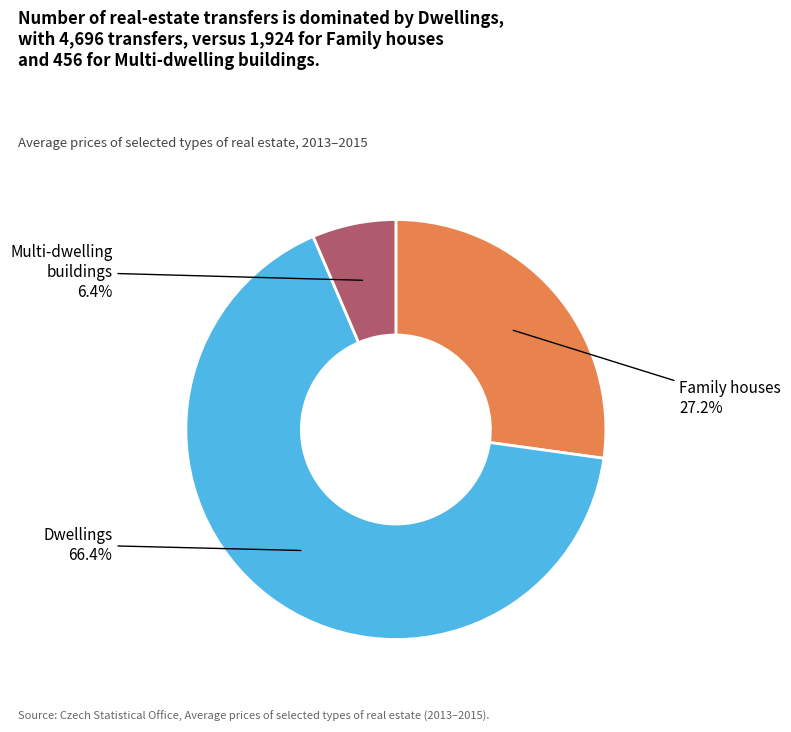

The Family houses slice represents 27% of the pie. True or false?

True